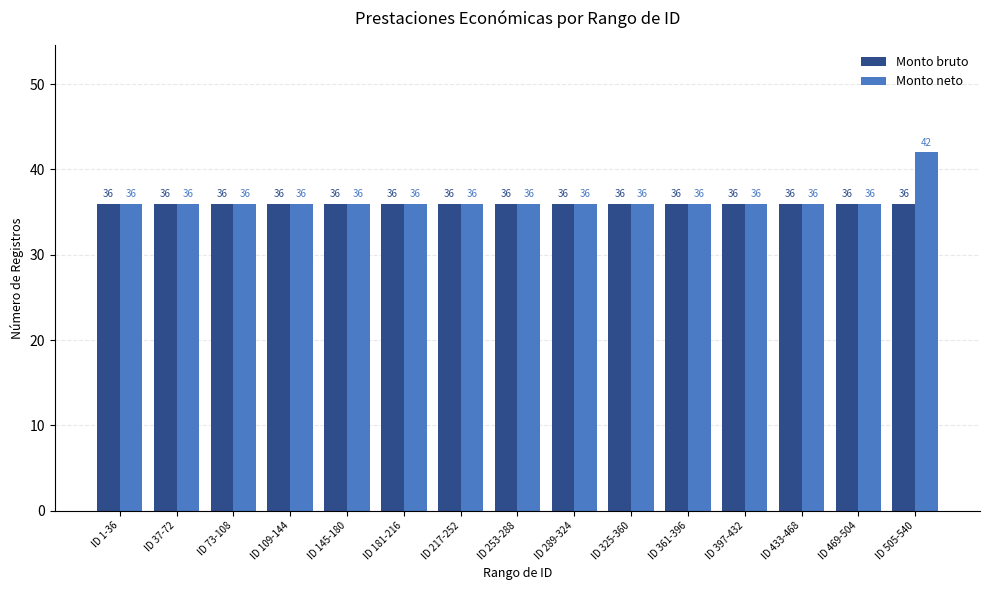

Reading left to right, list all the values displayed in this chart.

Monto bruto: 36	36	36	36	36	36	36	36	36	36	36	36	36	36	36
Monto neto: 36	36	36	36	36	36	36	36	36	36	36	36	36	36	42